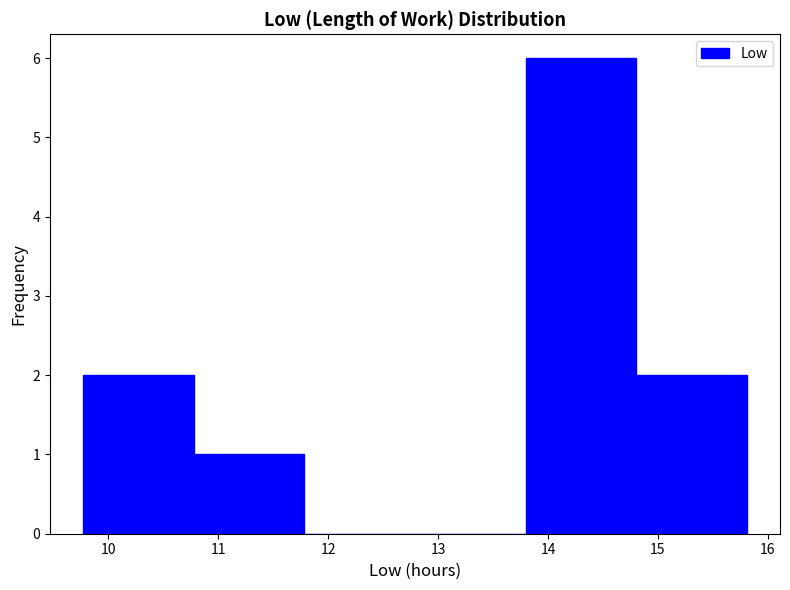

Reading left to right, list every bar in this chart as the range it spans on the x-axis followed by its height. Neither the bar edges nor the heights are printed on the chart, so give them approximately, as read against the axes.

9.8 to 10.8: 2
10.8 to 11.8: 1
11.8 to 12.8: 0
12.8 to 13.8: 0
13.8 to 14.8: 6
14.8 to 15.8: 2